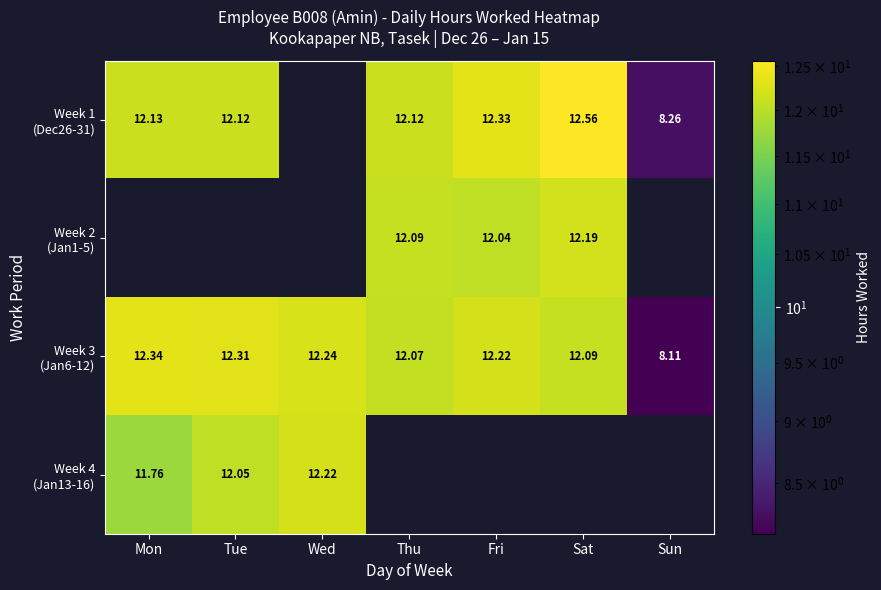

Which category has the lowest value across all series?

Wed